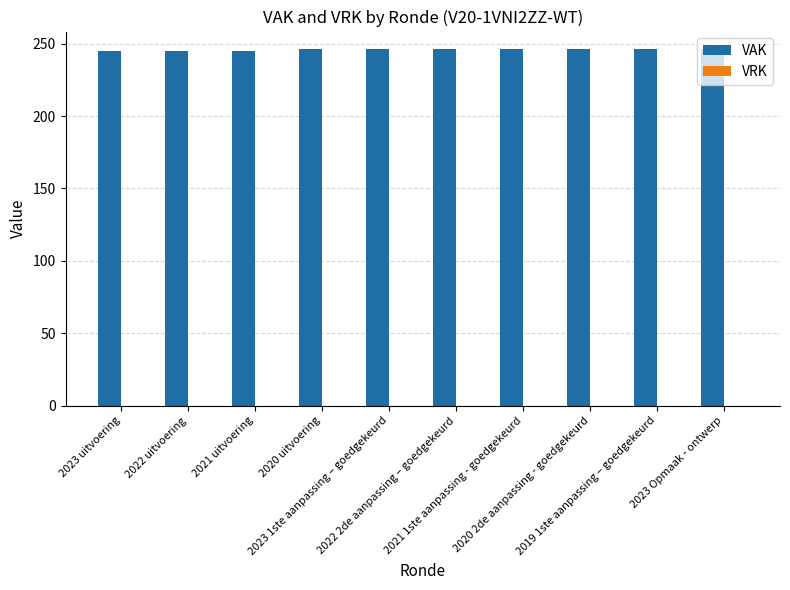

What is the value of the 9th bar from the left?

246